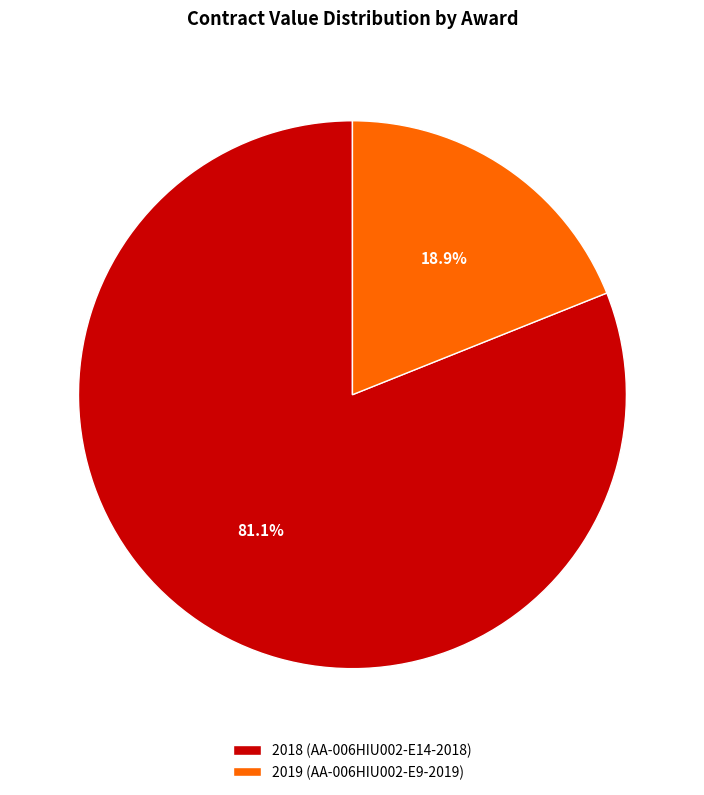

To the nearest percent, what percentage of the pie is 2019 (AA-006HIU002-E9-2019)?

19%